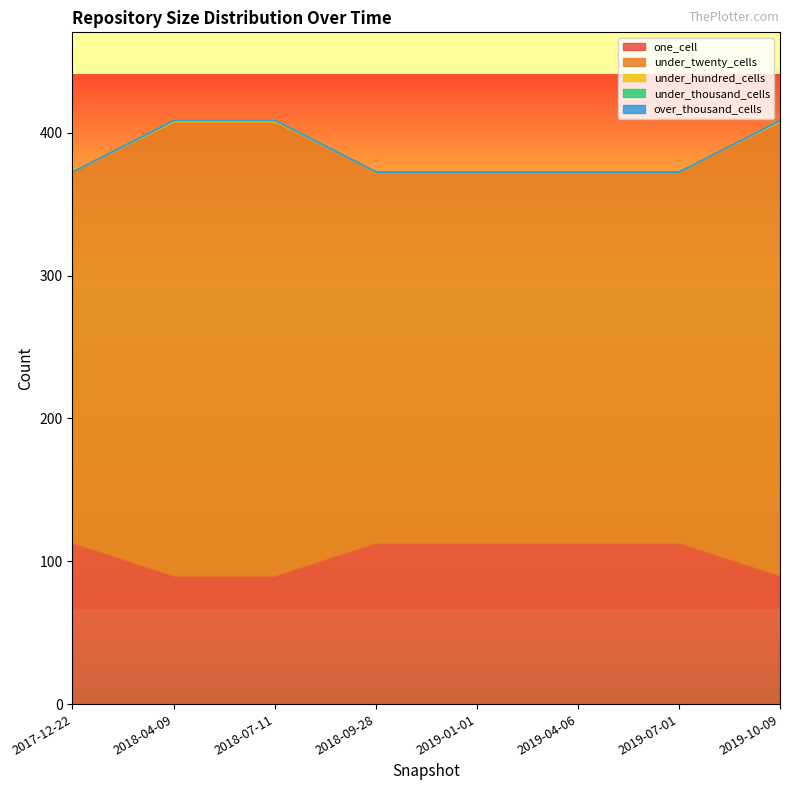

What is the highest value of the under_hundred_cells series?

1